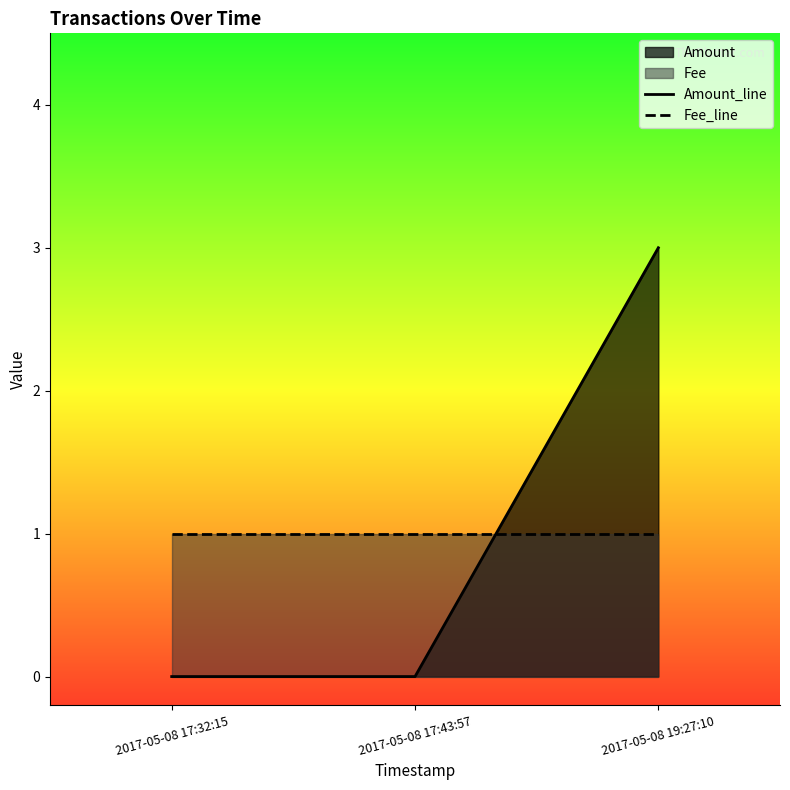

Between 2017-05-08 17:32:15 and 2017-05-08 19:27:10, which is larger?

2017-05-08 19:27:10